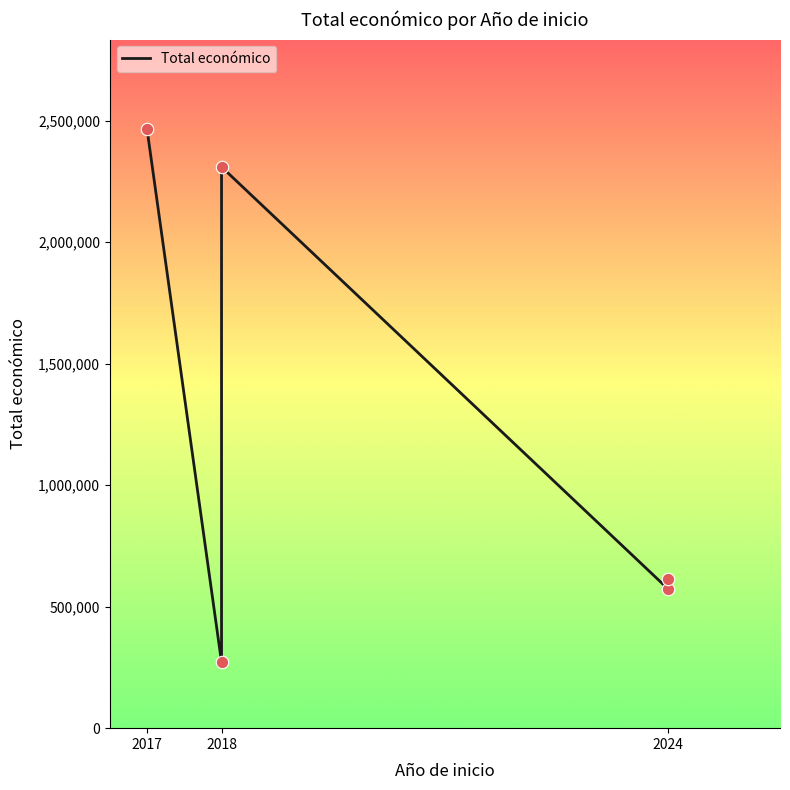

What is the change in value from 2017 to 2024?

-1892607